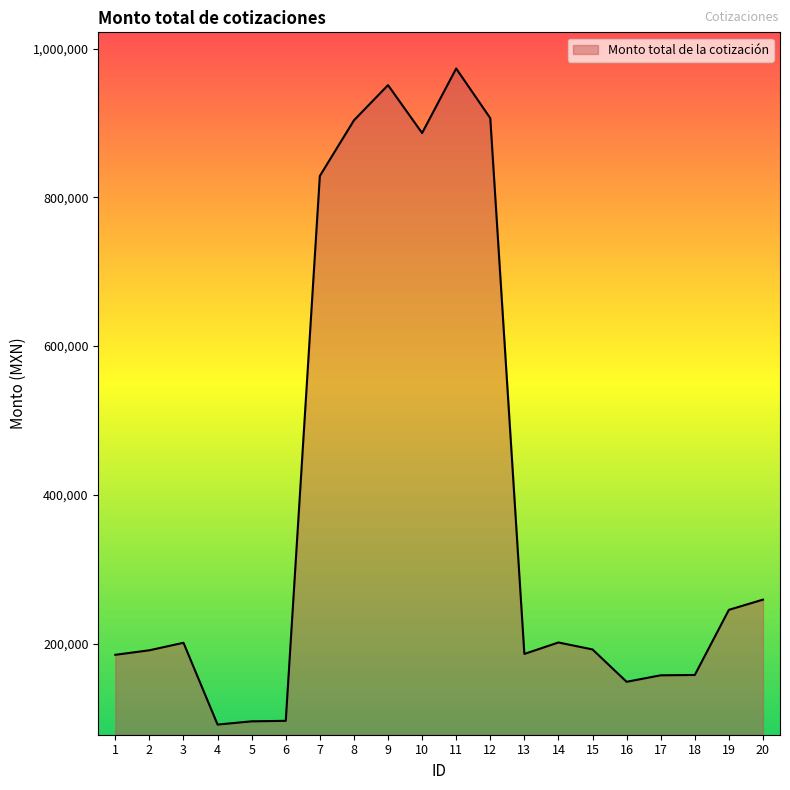

What is the difference between the maximum and minimum values?

882120.0